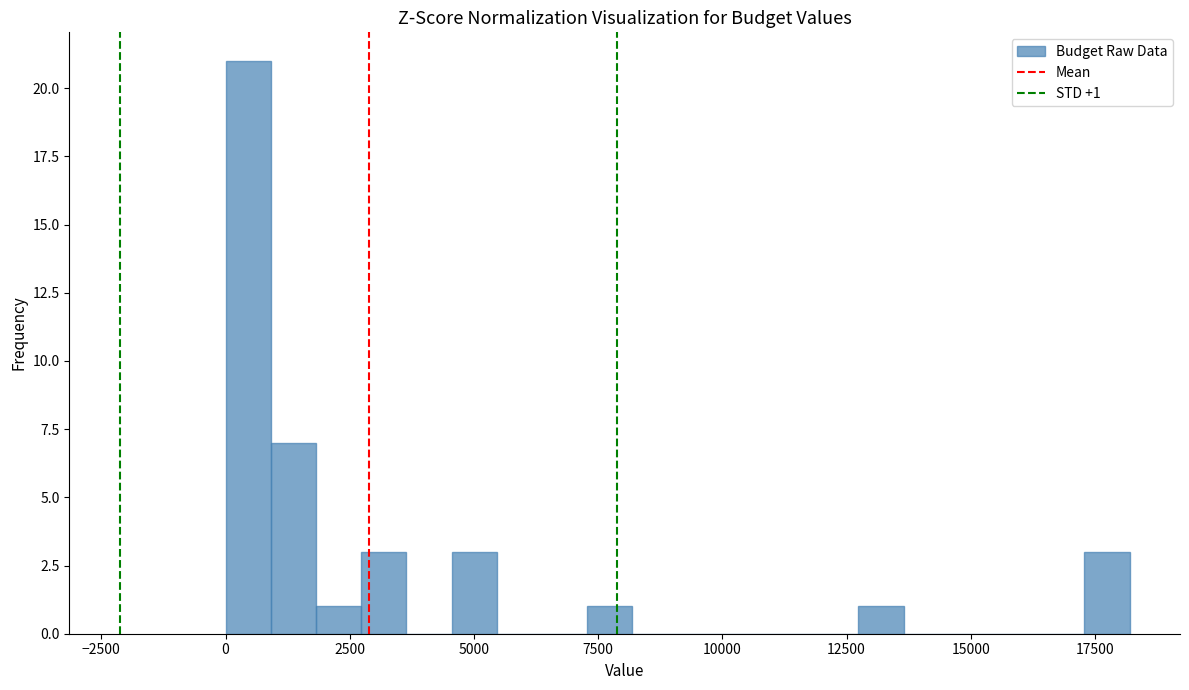

Read against the x-axis, roughly where is the centre of the tallest bar?

500